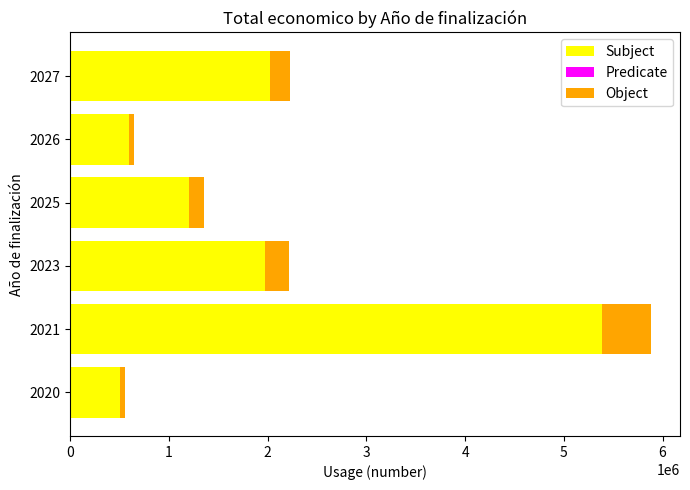

At which category is the sum across all series the highest?

2021